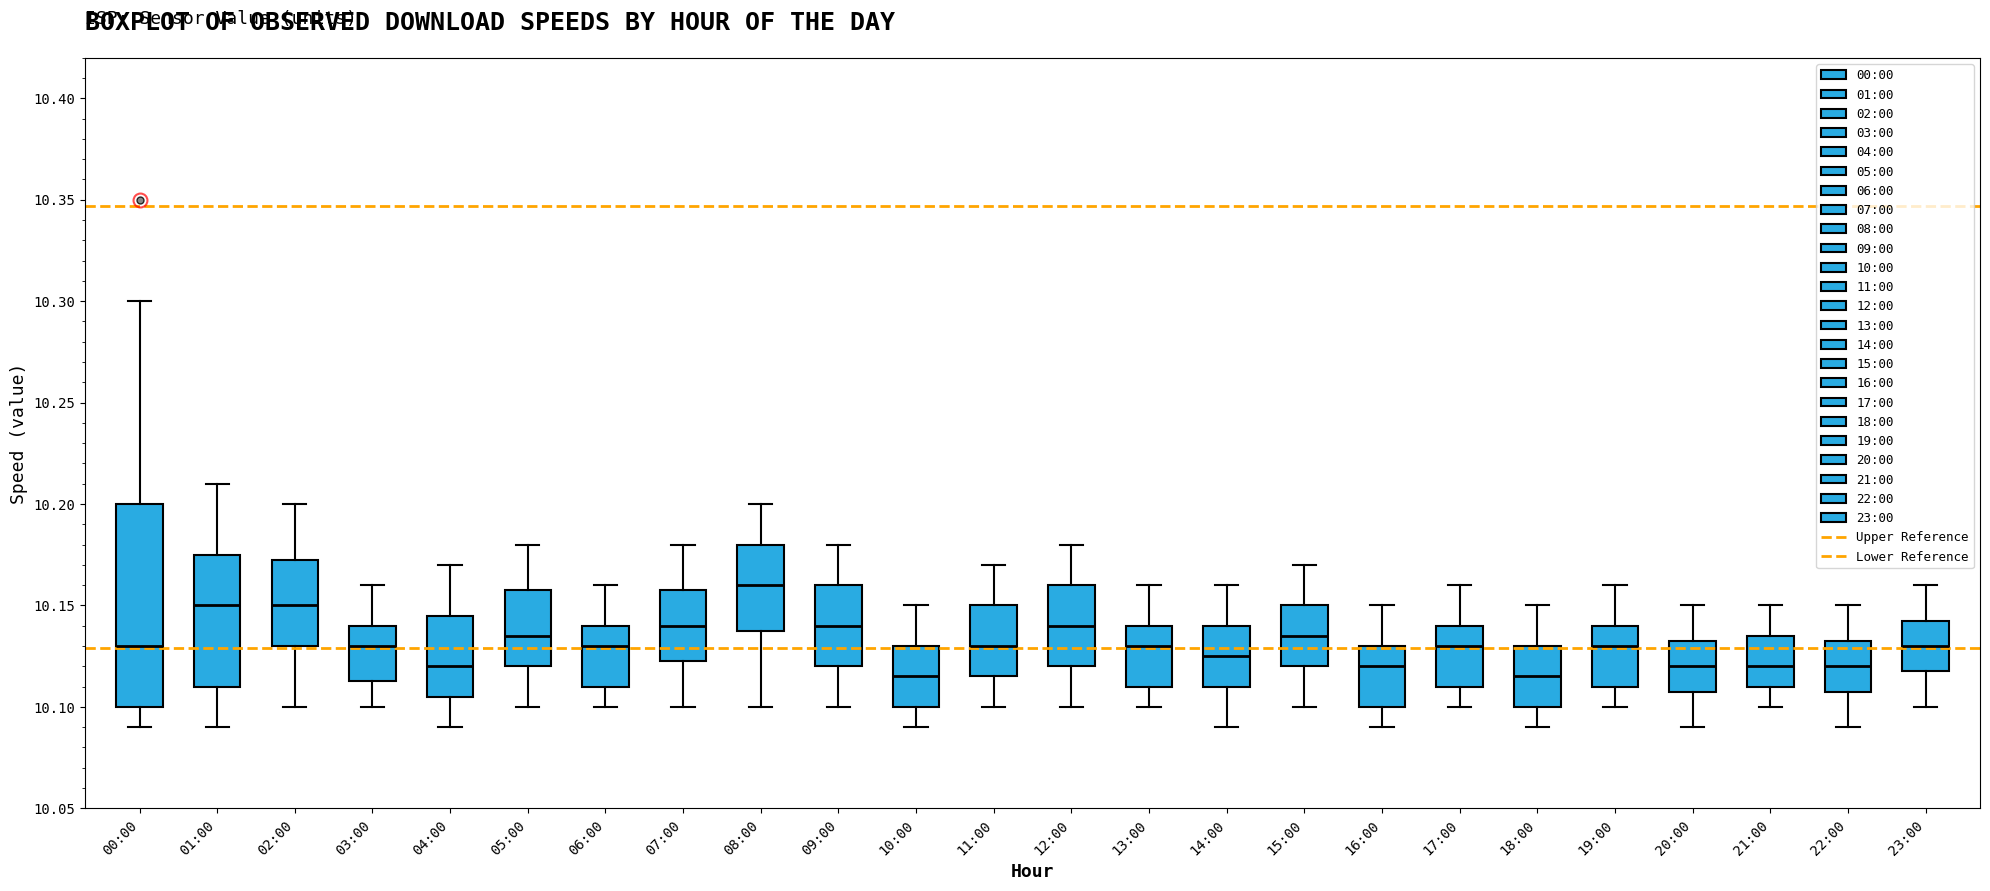

Comparing the boxes themselves (not the whiskers), which one is the tallest?

00:00